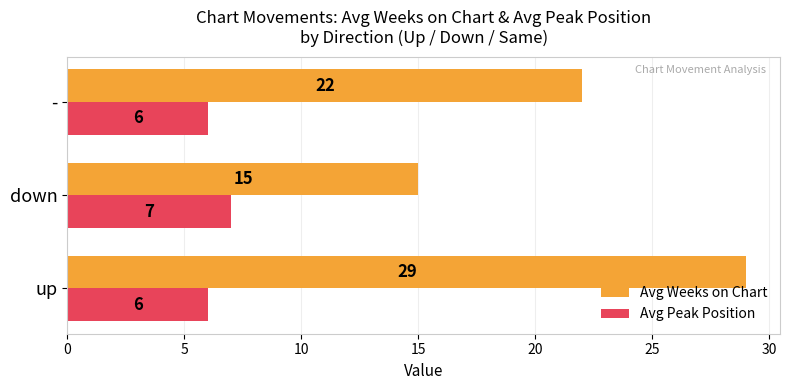

What is the difference between the maximum and minimum values in the Avg Weeks on Chart series?

14